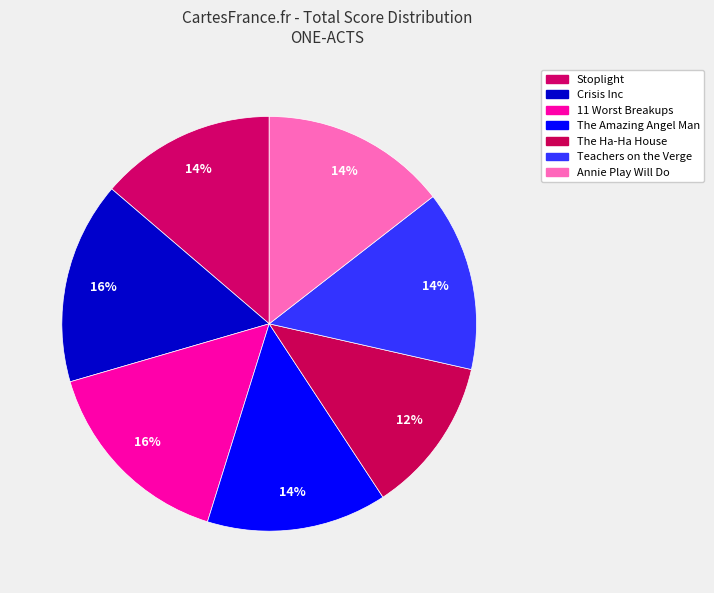

What portion of the pie excludes 11 Worst Breakups?

84.3%